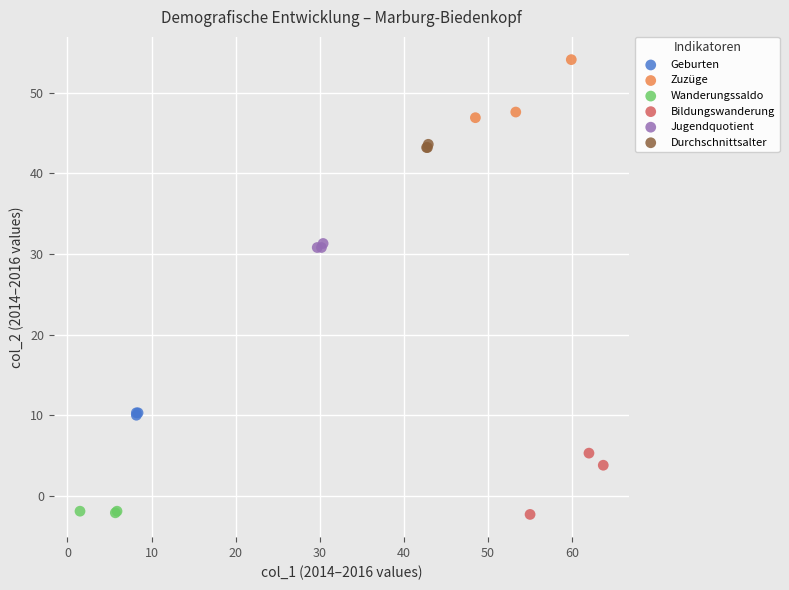

What are all the series names shown in the legend?

Geburten, Zuzüge, Wanderungssaldo, Bildungswanderung, Jugendquotient, Durchschnittsalter